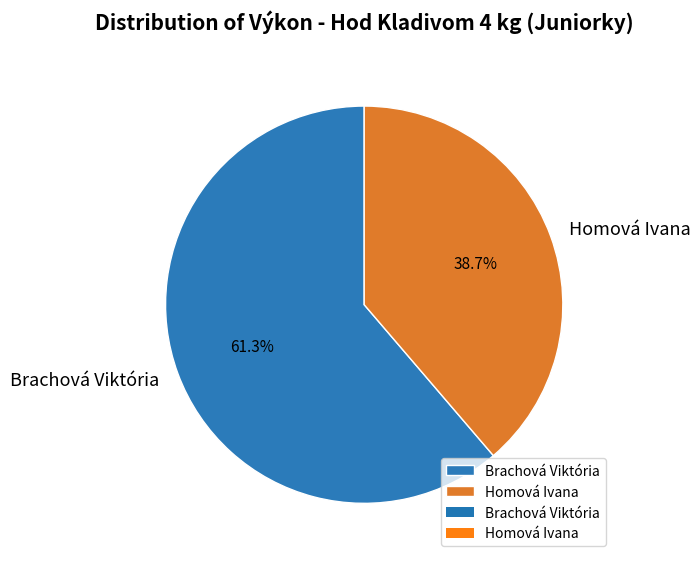

How many segments does this pie chart have?

2